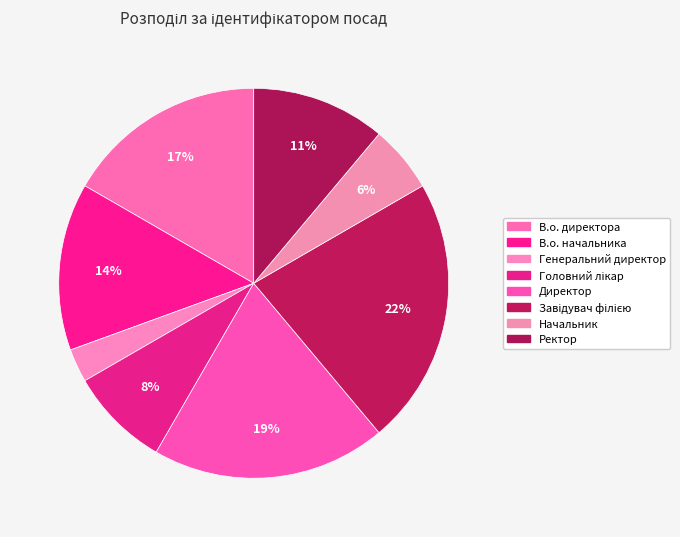

What portion of the pie excludes Головний лікар?

91.7%